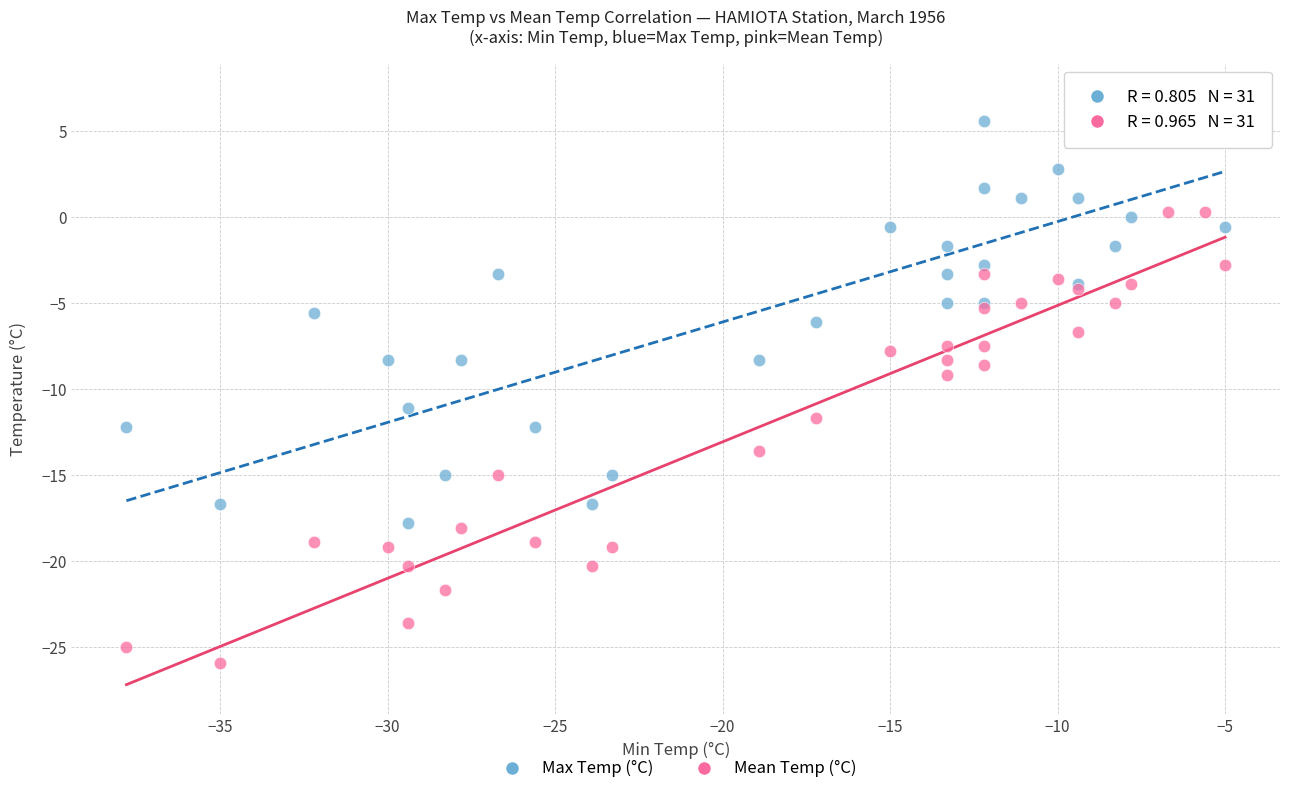

Which series reaches the maximum Y coordinate?

Max Temp (°C)